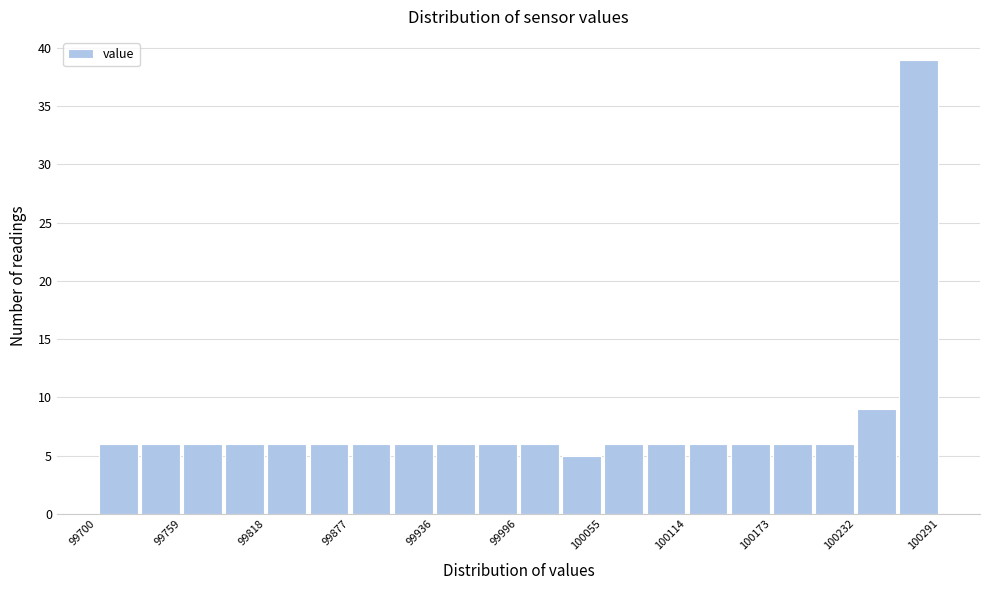

Around what value on the x-axis is the tallest bar? Give the approximate position of its centre, as read against the axis.

100280